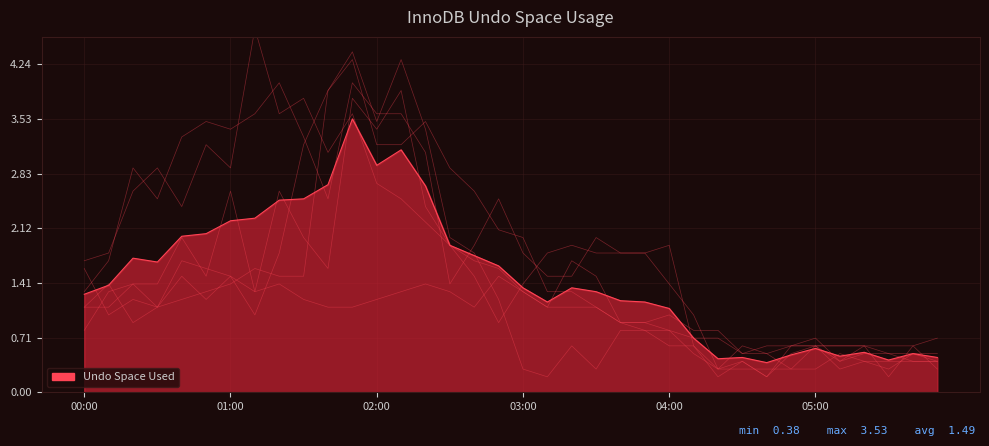

What is the spread (max minus min) of values at 04:00?

1.3